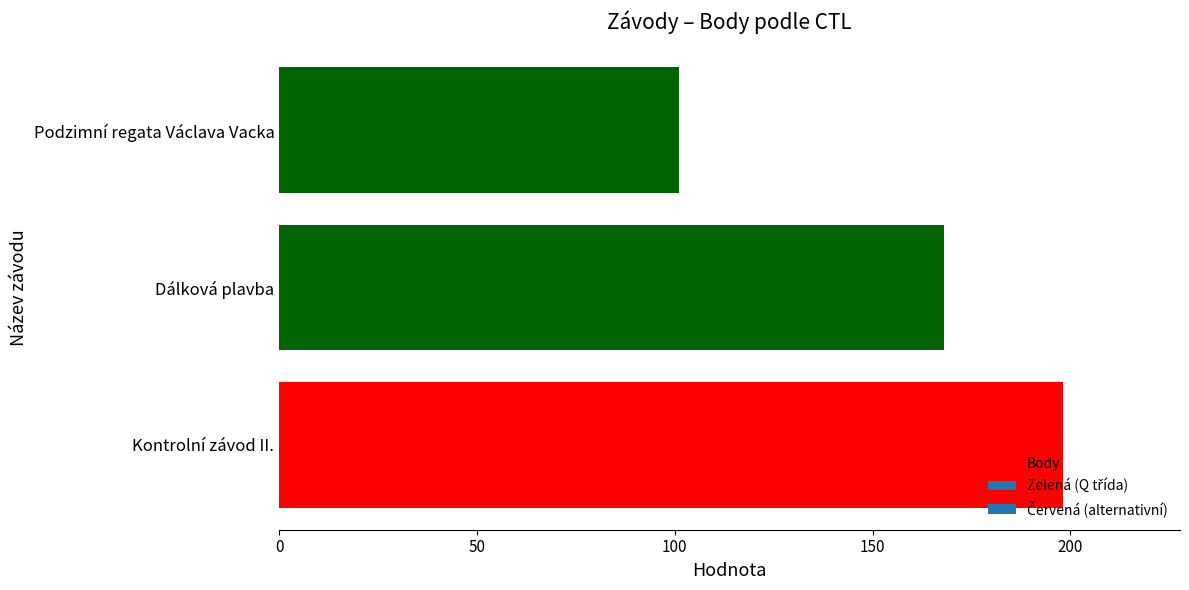

What is the average value?

156